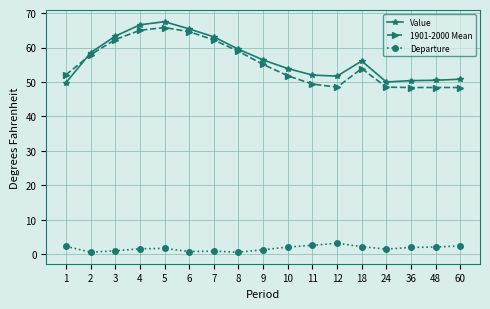

List the series in order of their peak value, highest first.

Value, 1901-2000 Mean, Departure